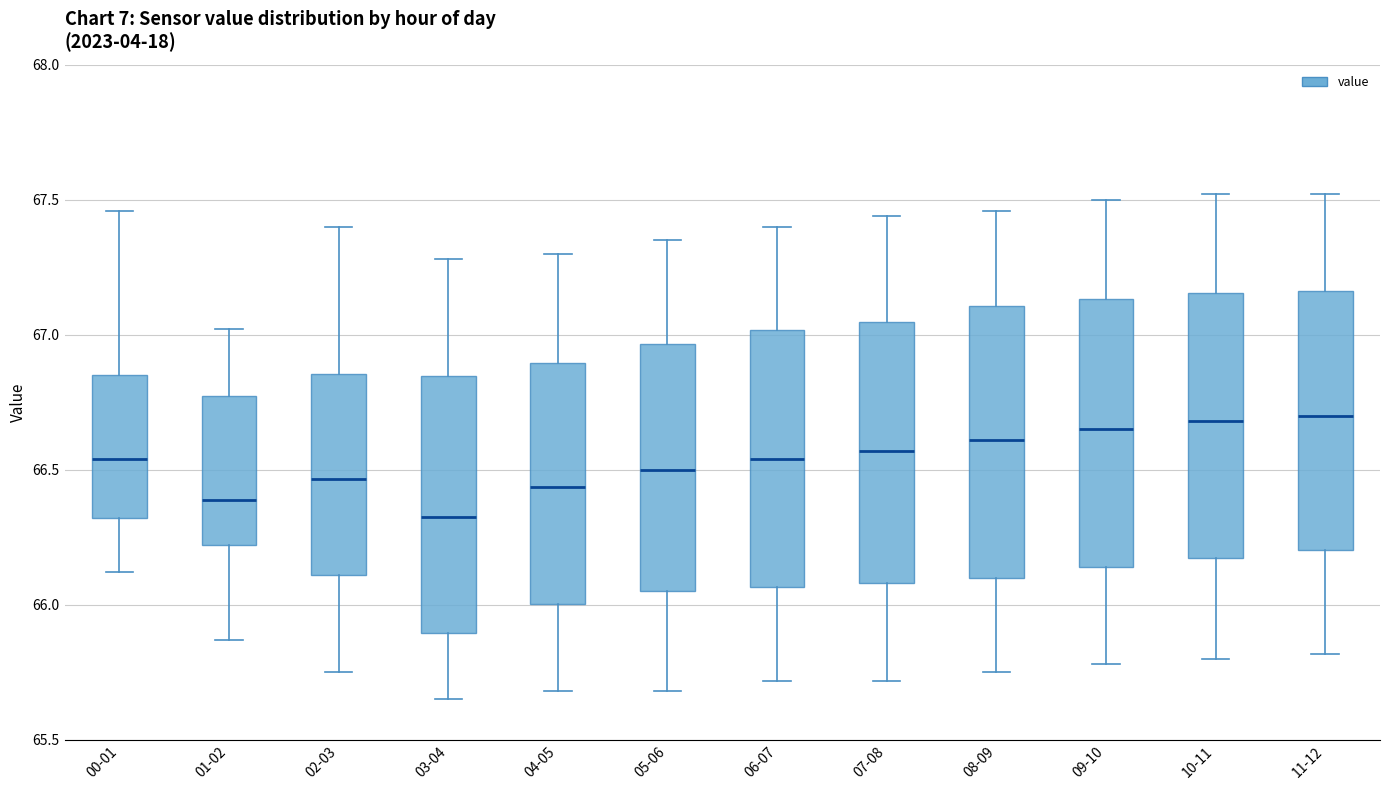

Which box has the lowest median line?

03-04